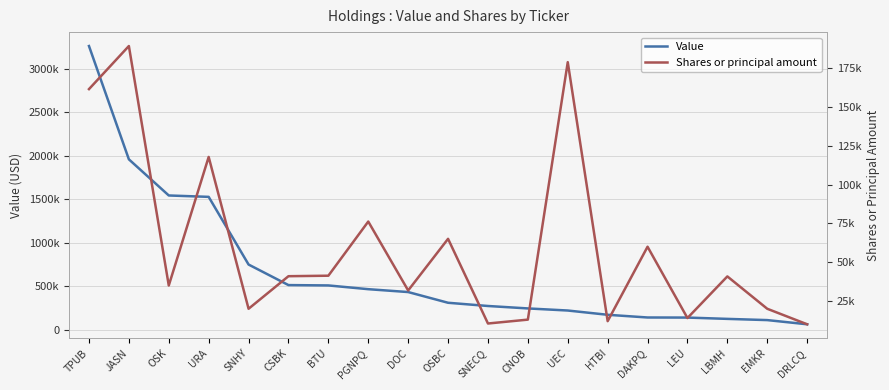

How many data points in Value are less than 313000?

9